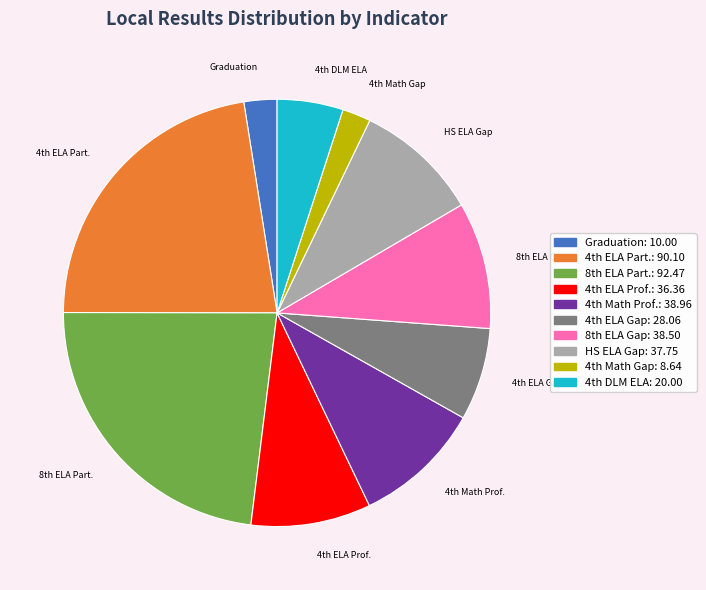

Is there a majority slice in this chart?

No